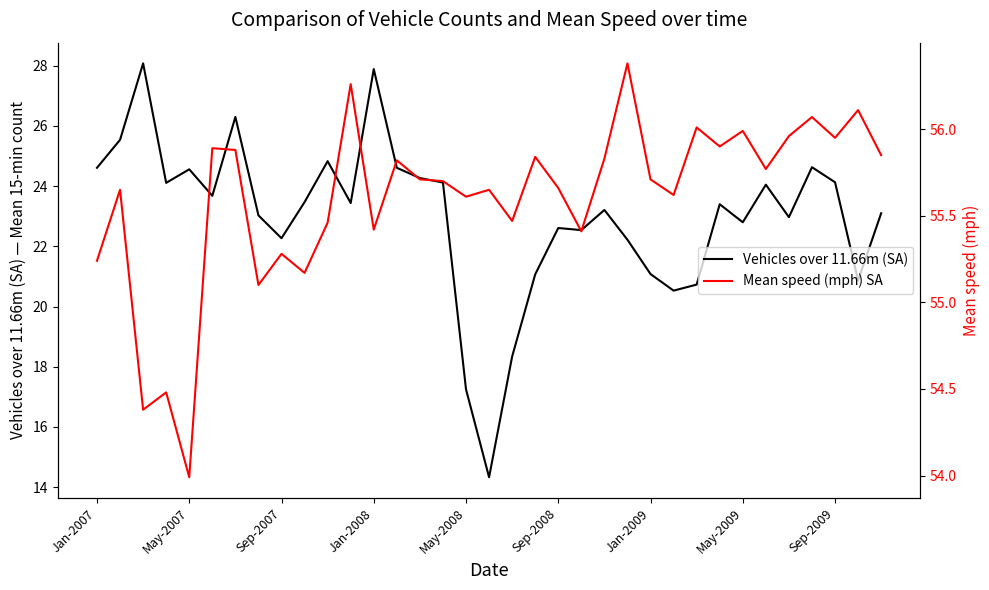

Count the number of categories in the chart.

35